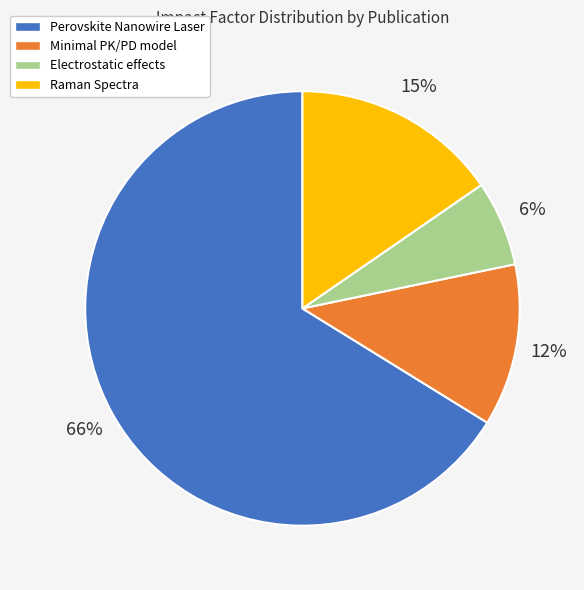

Which slice is the smallest?

Electrostatic effects